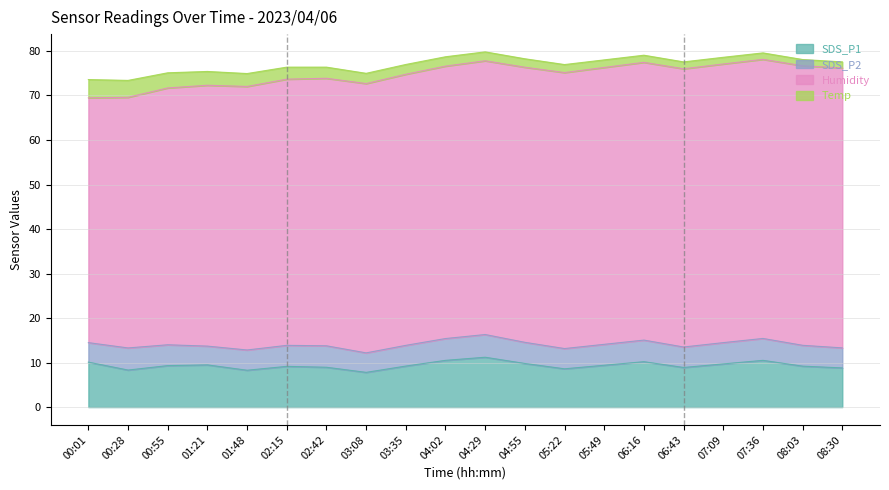

What is the difference between the maximum and minimum values in the Temp series?

2.7